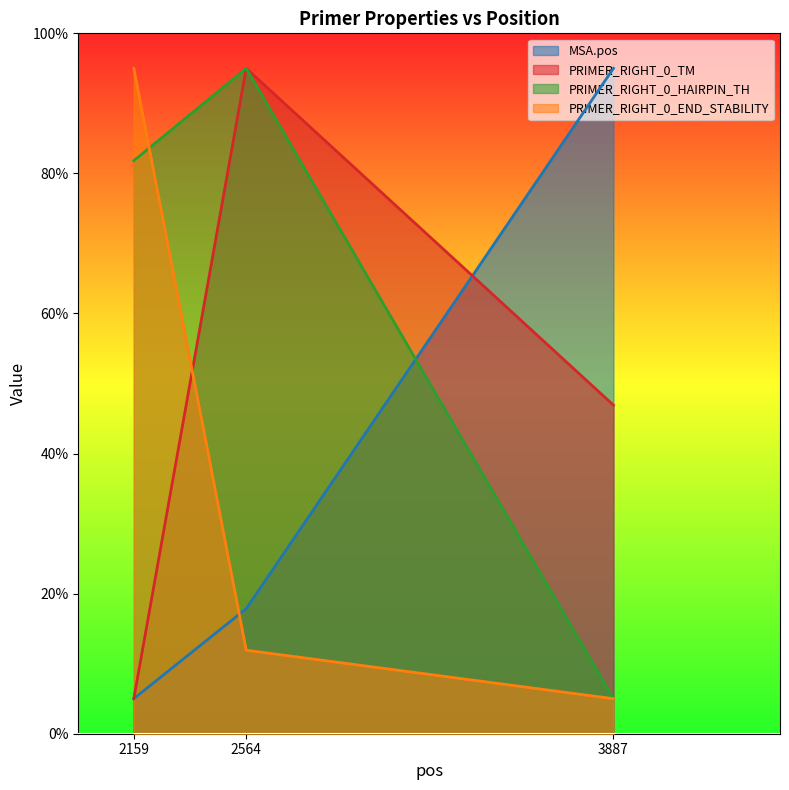

How many lines are shown in the chart?

4